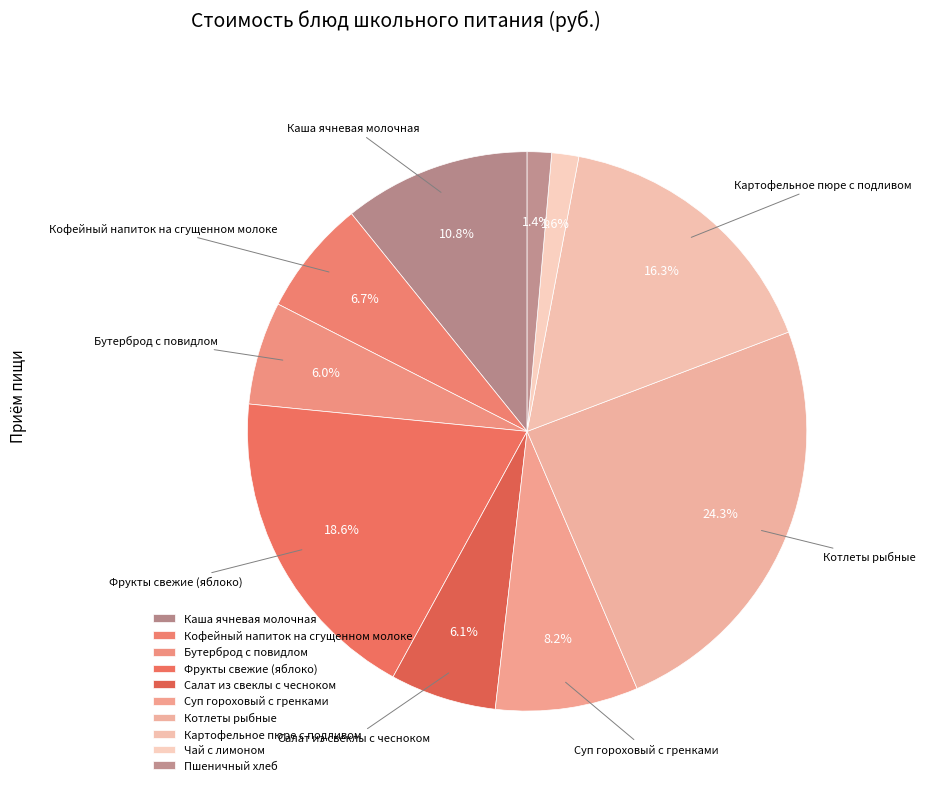

Count the number of slices in the pie.

10